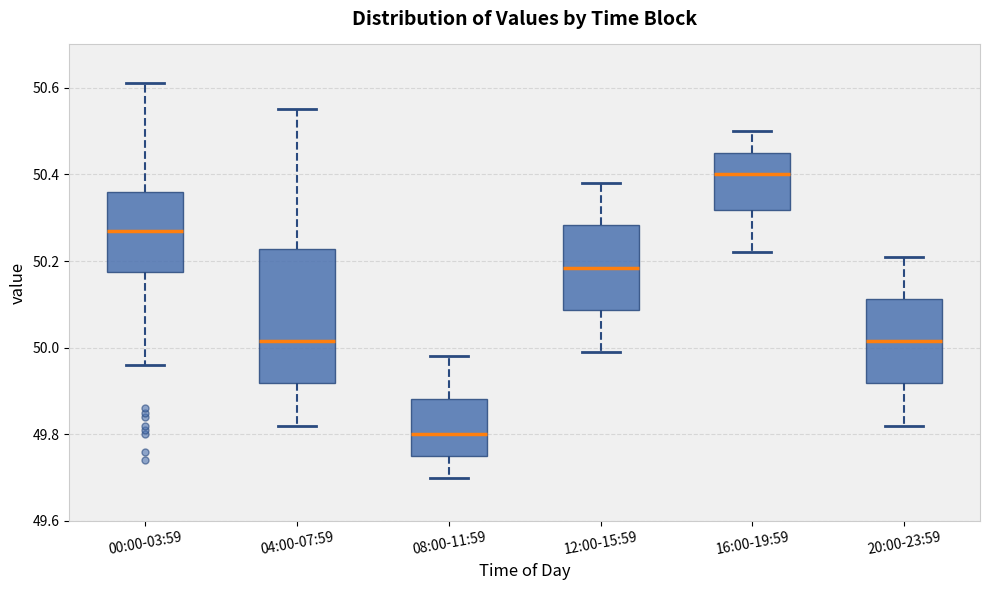

Which box is the tallest, from its lower edge to its upper edge?

04:00-07:59